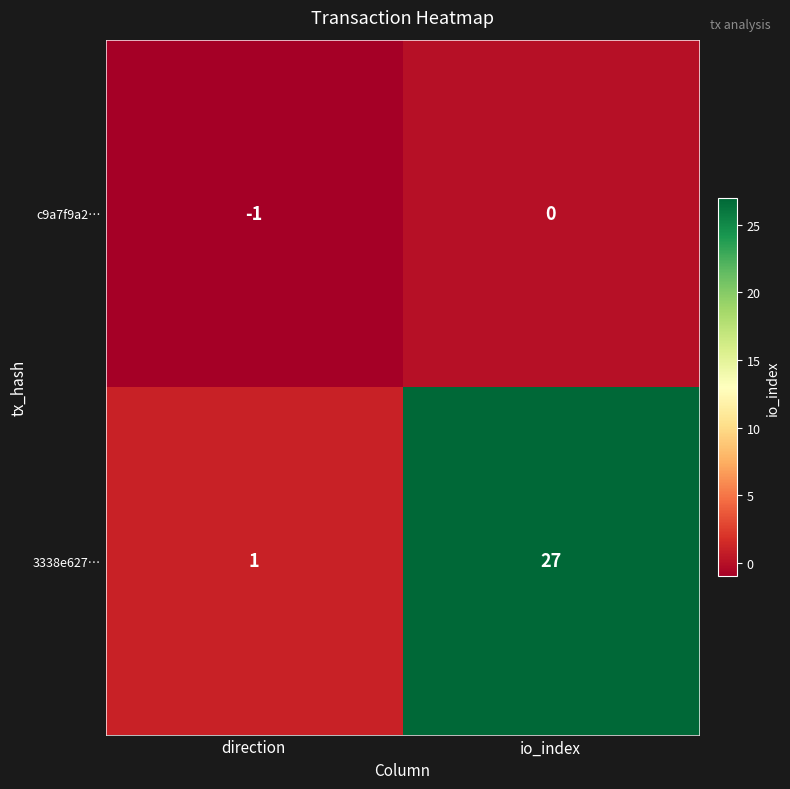

The value of c9a7f9a2… at io_index is -1. True or false?

False